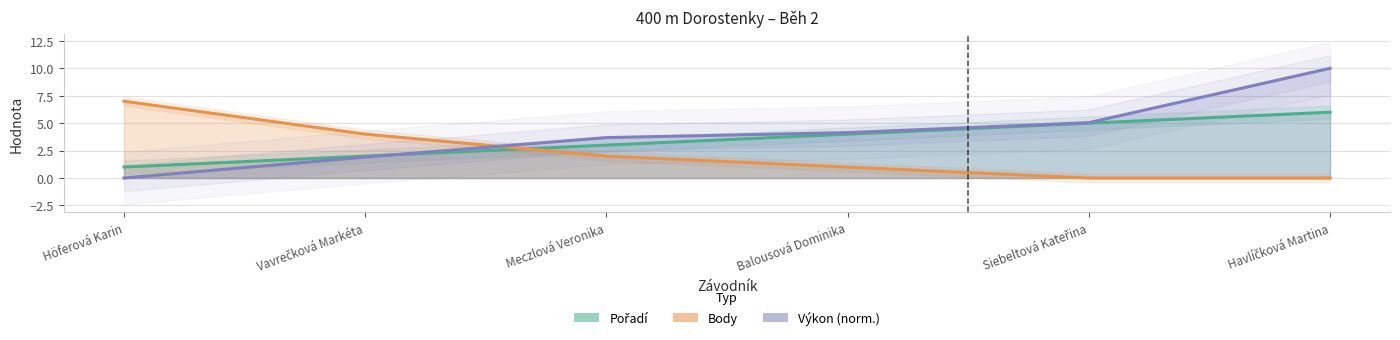

How many lines are shown in the chart?

3